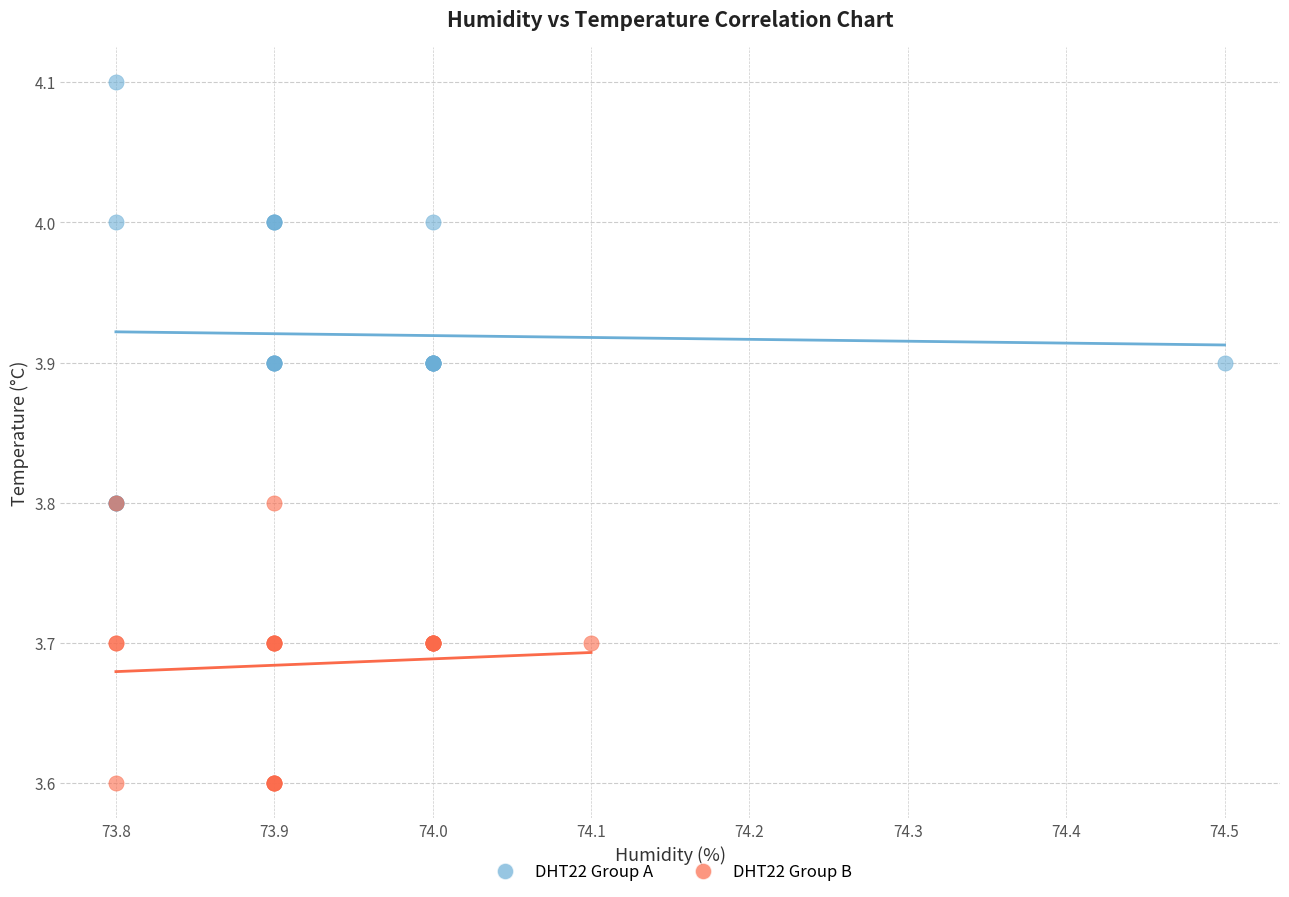

Which series reaches the maximum Y coordinate?

DHT22 Group A